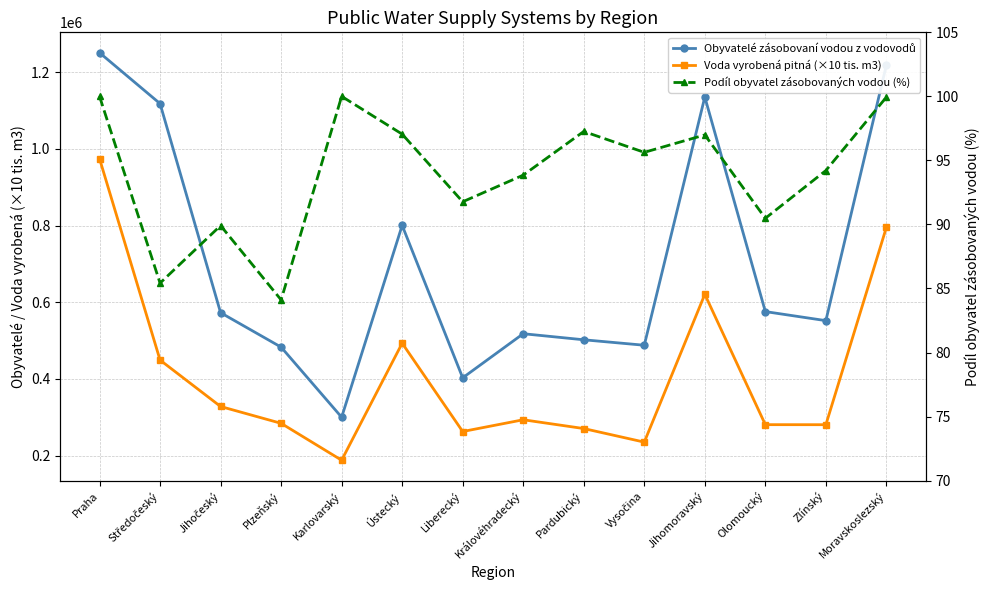

How many values in the Voda vyrobená pitná (×10 tis. m3) series are below 293260?

7